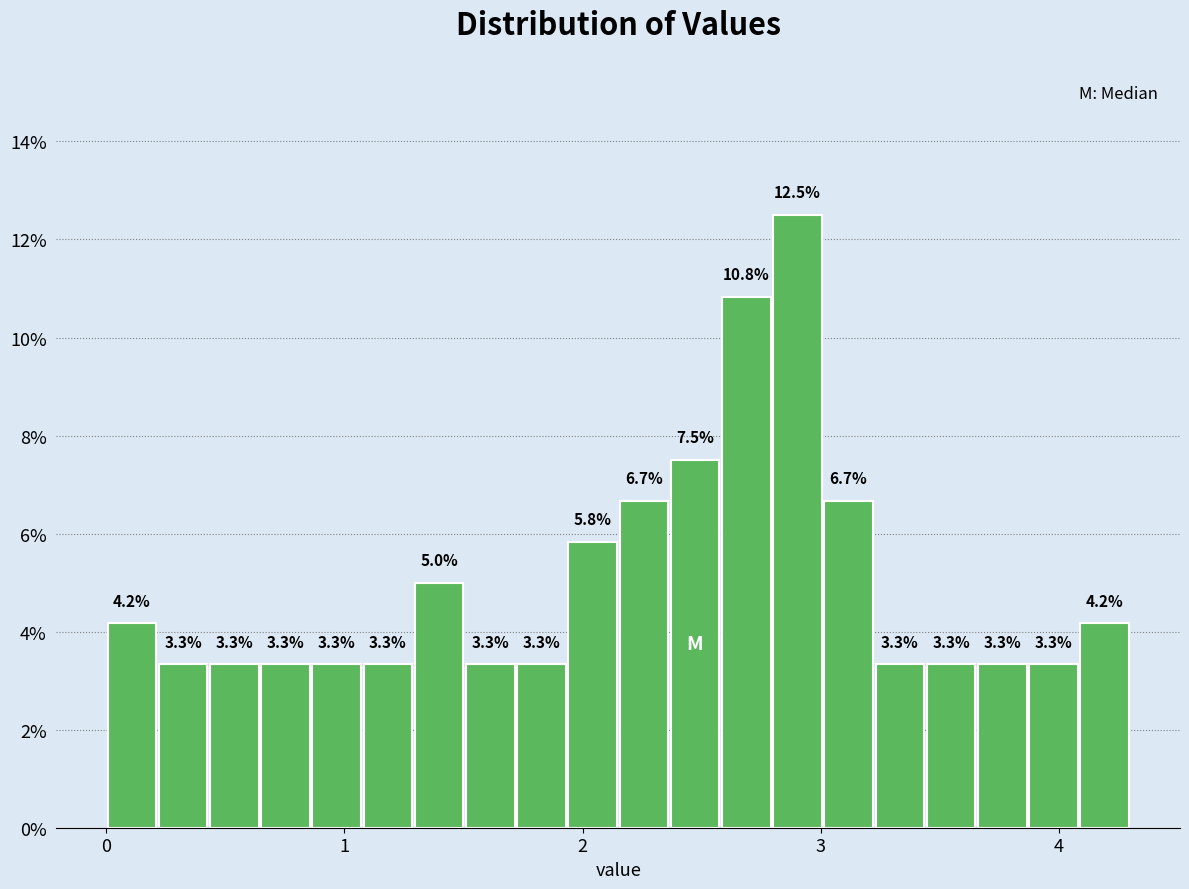

Read against the x-axis, roughly where is the centre of the tallest bar?

2.9